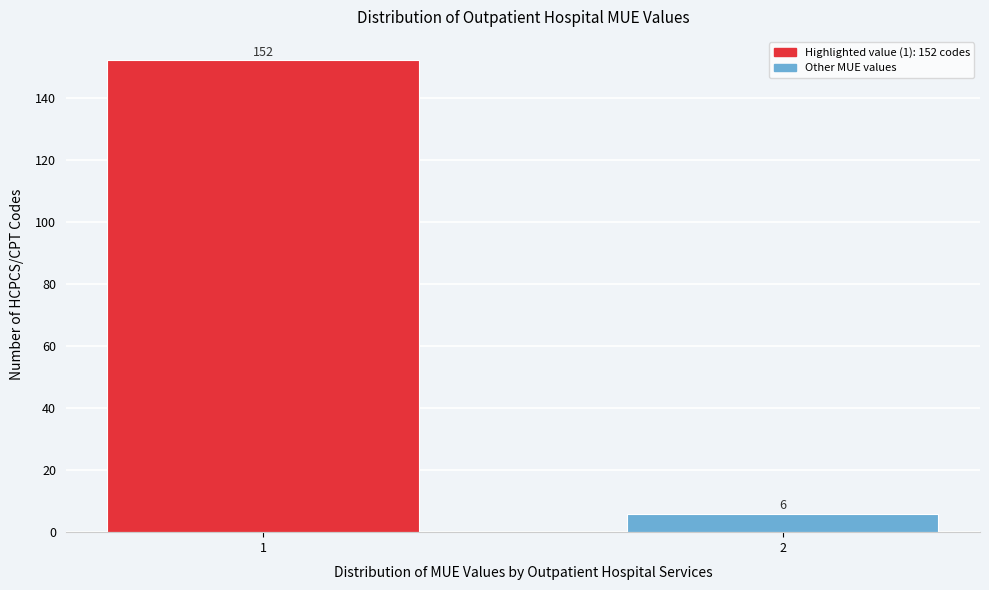

Reading left to right, list all the values displayed in this chart.

152	6